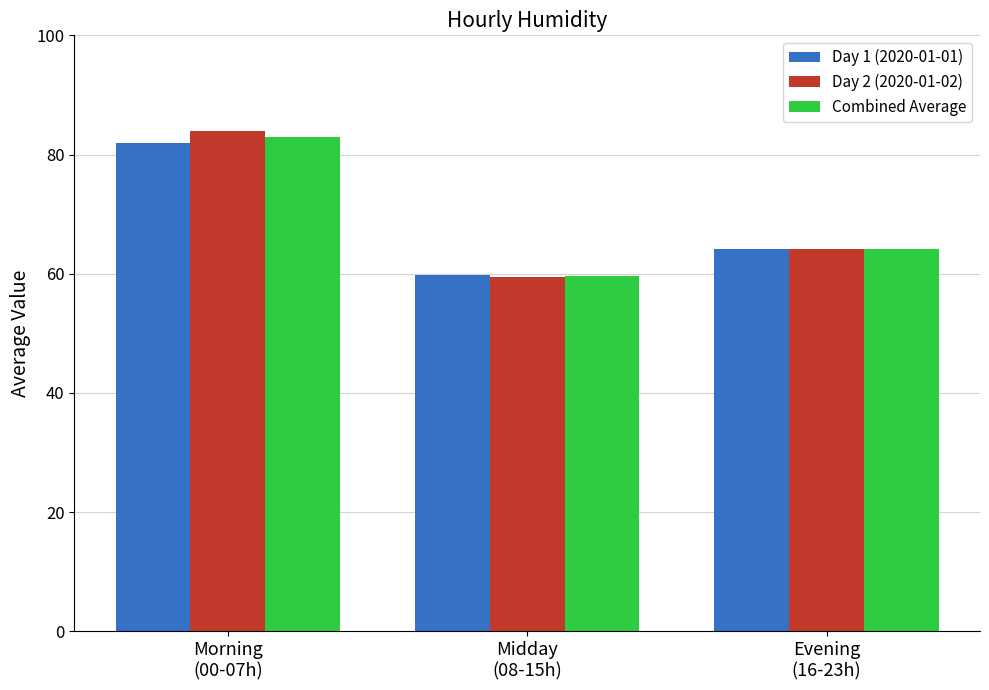

How many groups of bars are there?

3